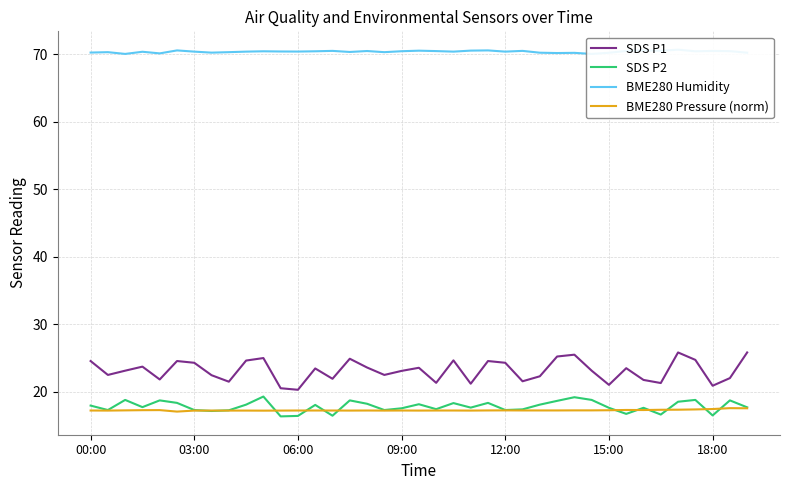

Which series has the largest range (max minus min)?

SDS P1